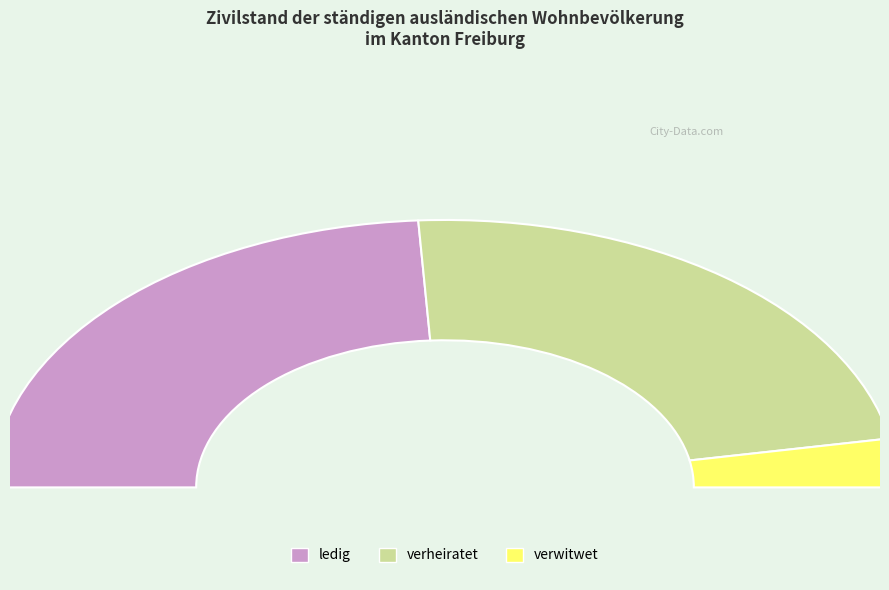

The verheiratet slice represents 41% of the pie. True or false?

False